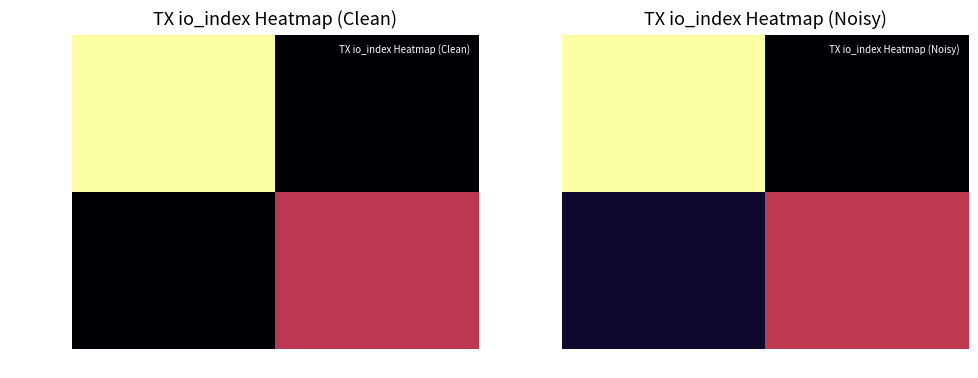

What is the difference between the 110f308f... values at -1 and 1?

2.8